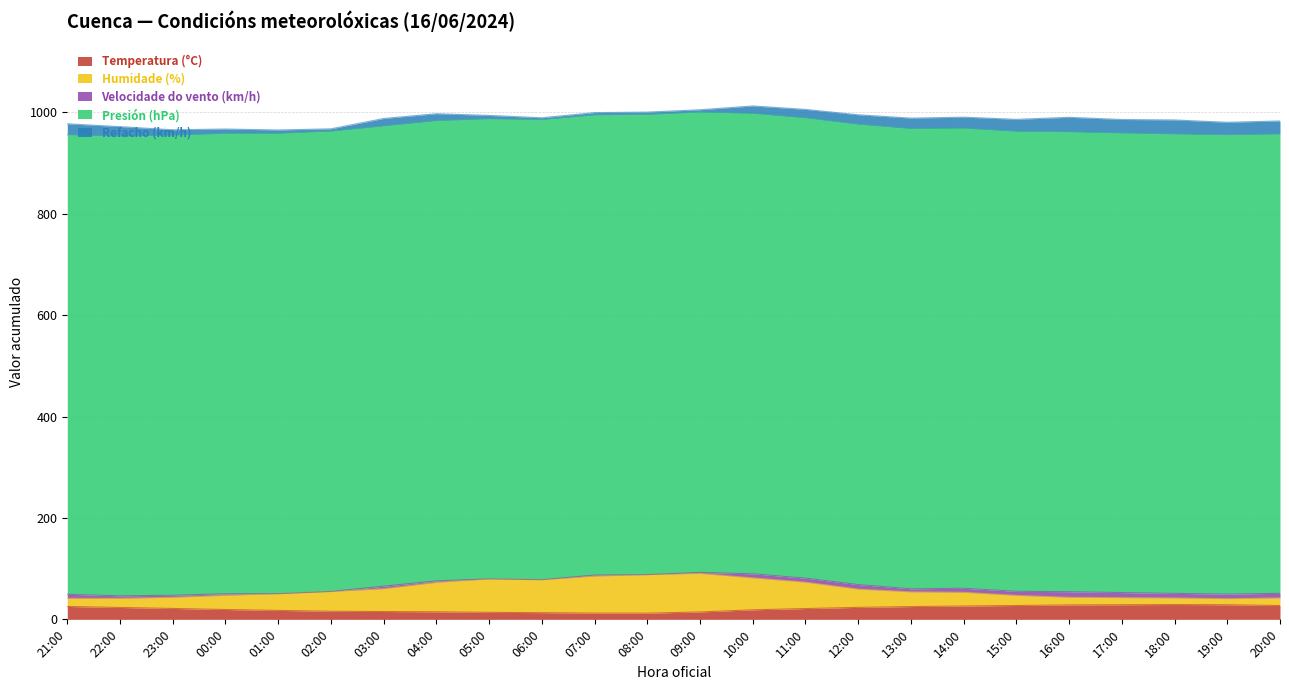

Is the value of Humidade (%) at 13:00 greater than the value of Velocidade do vento (km/h) at 15:00?

Yes